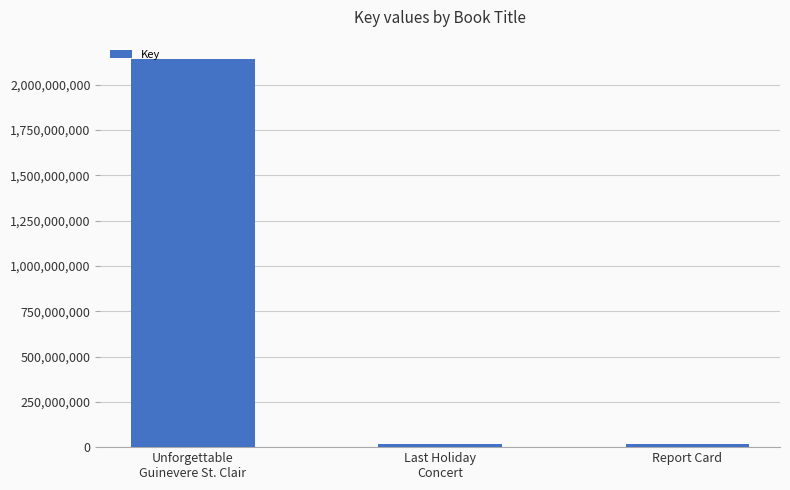

What is the minimum value shown in the chart?

16220892